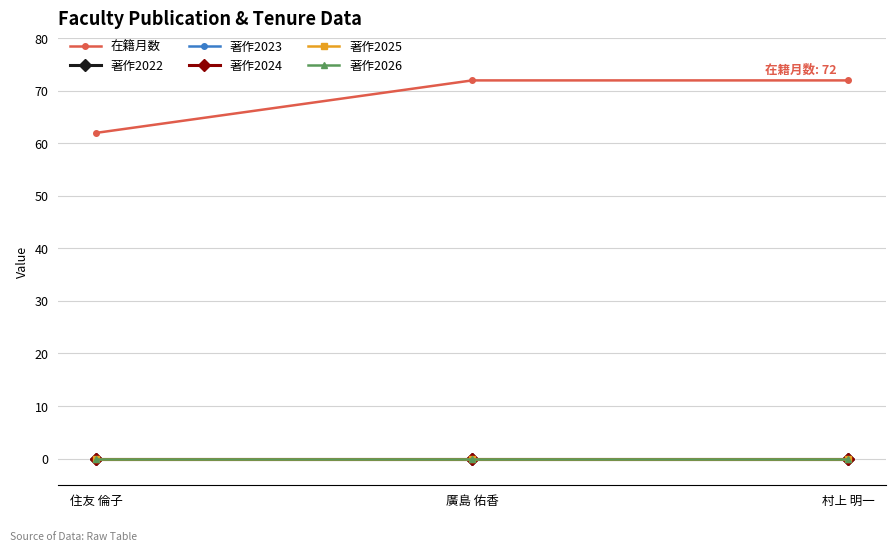

What is the total value across all series at 村上 明一?

72